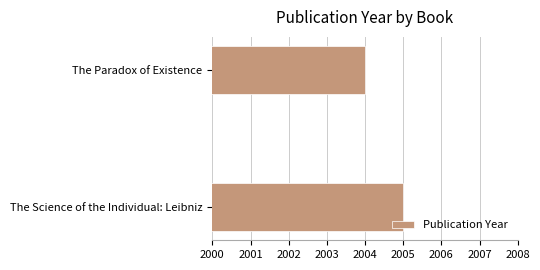

Reading top to bottom, extract all data points from this chart.

2004	2005